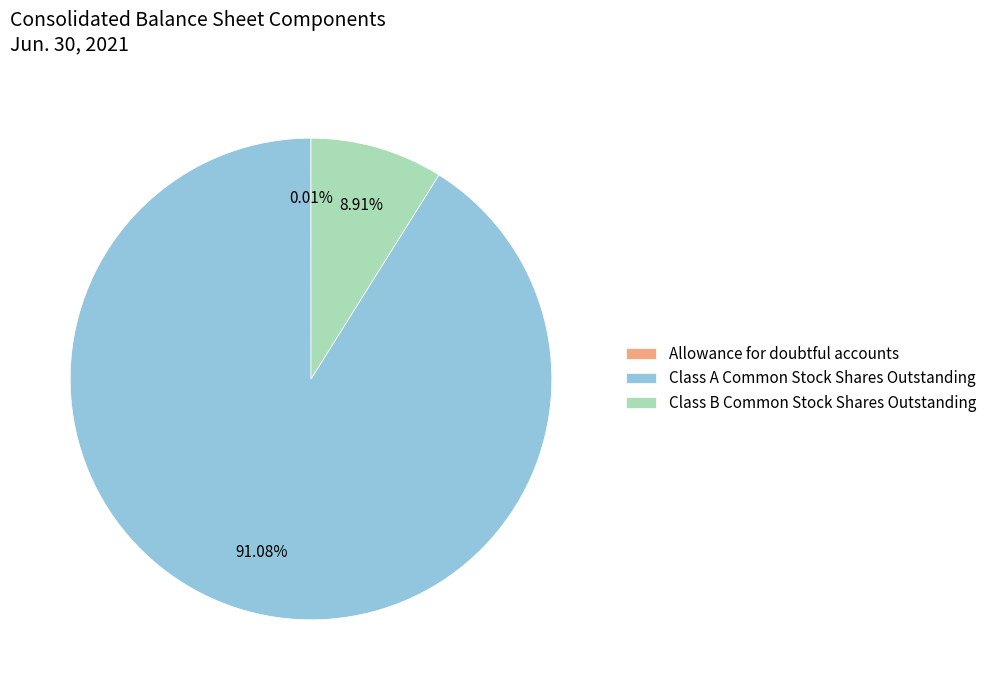

Which slice is the largest?

Class A Common Stock Shares Outstanding